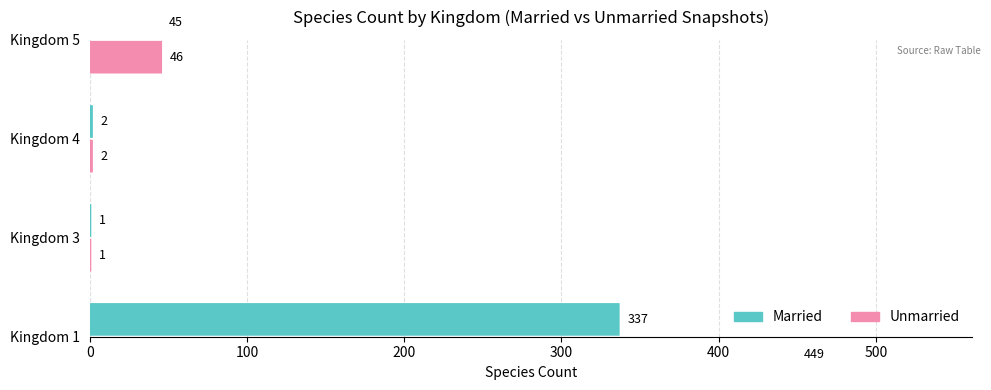

Rank the series at Kingdom 3 from lowest to highest value.

Married, Unmarried